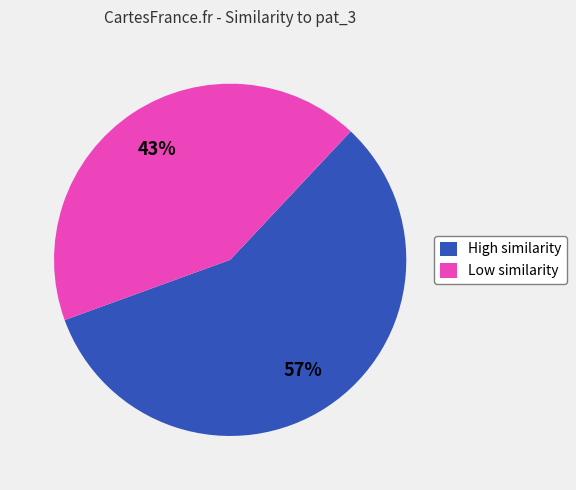

To the nearest percent, what is the combined percentage of High similarity and Low similarity?

100%